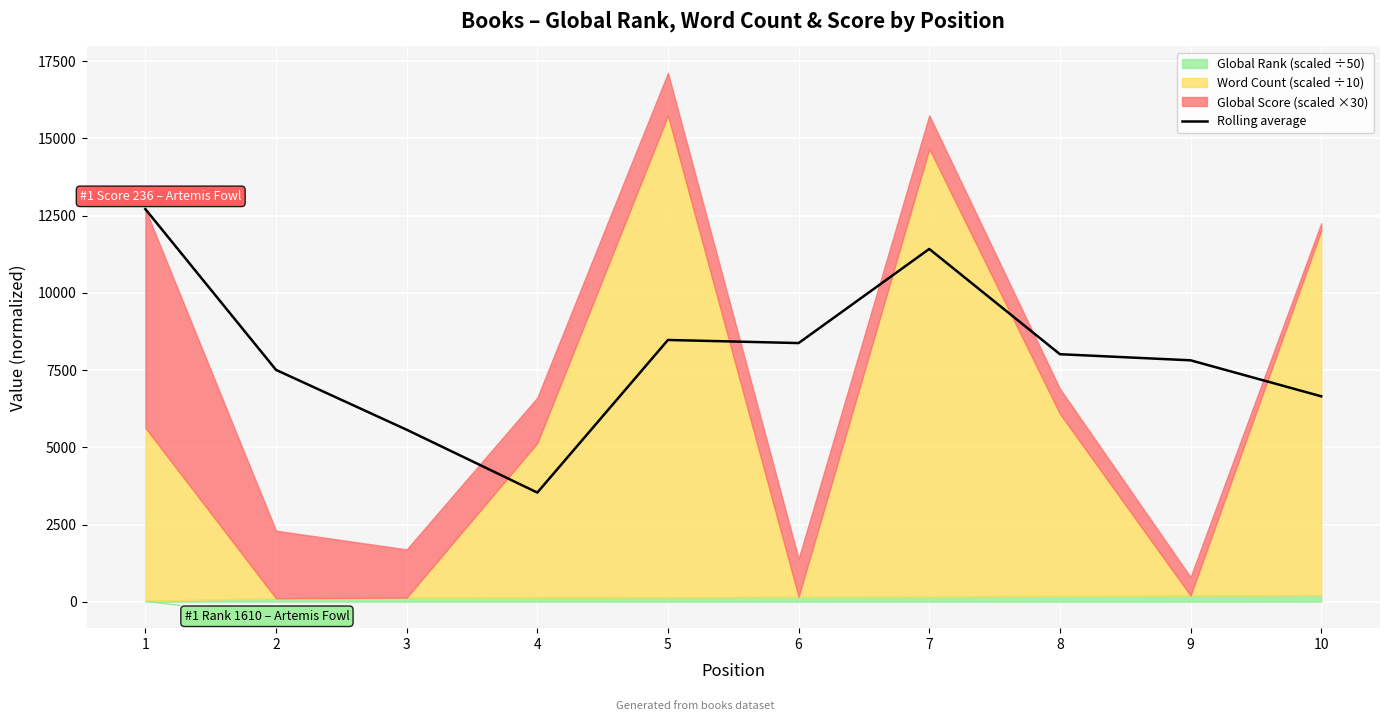

Where is the first local maximum?

5